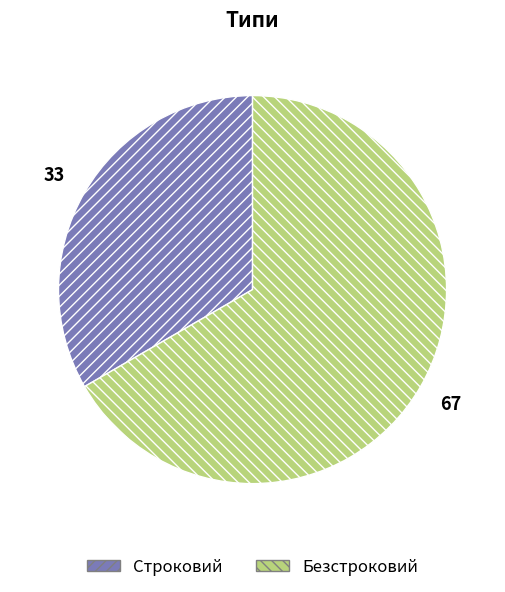

Approximately how many times larger is the value at Безстроковий compared to Строковий?

2.0